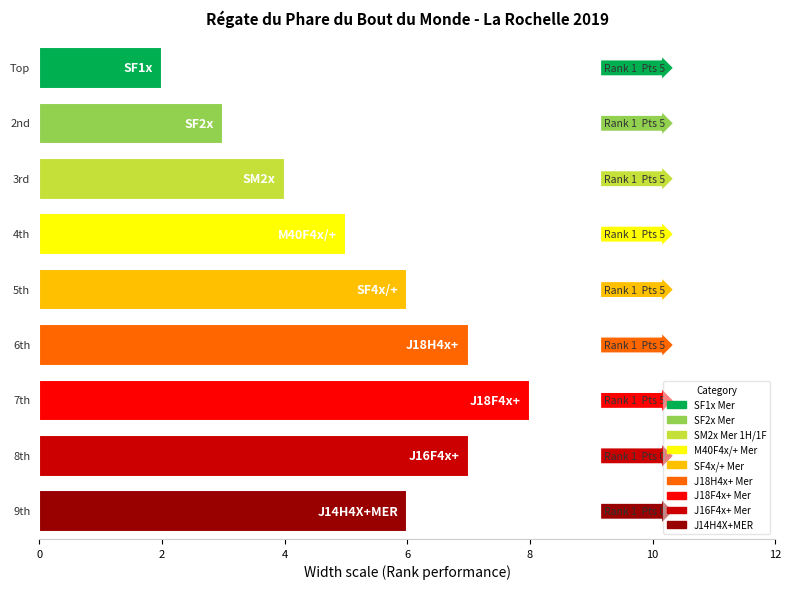

The Classement series shows 5 at J16F4x-1. True or false?

False